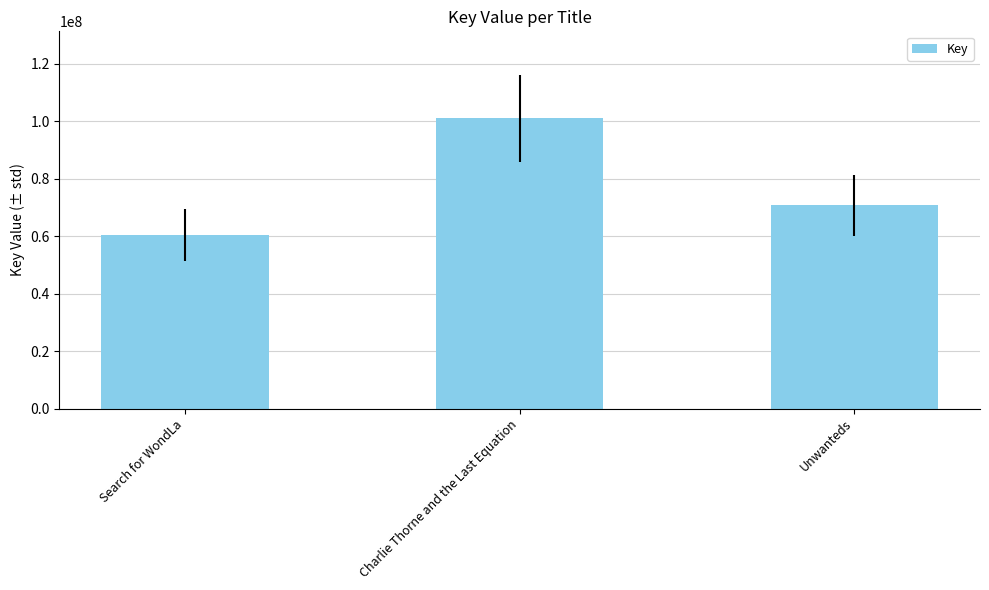

At which category does the chart reach its minimum across all series?

Search for WondLa